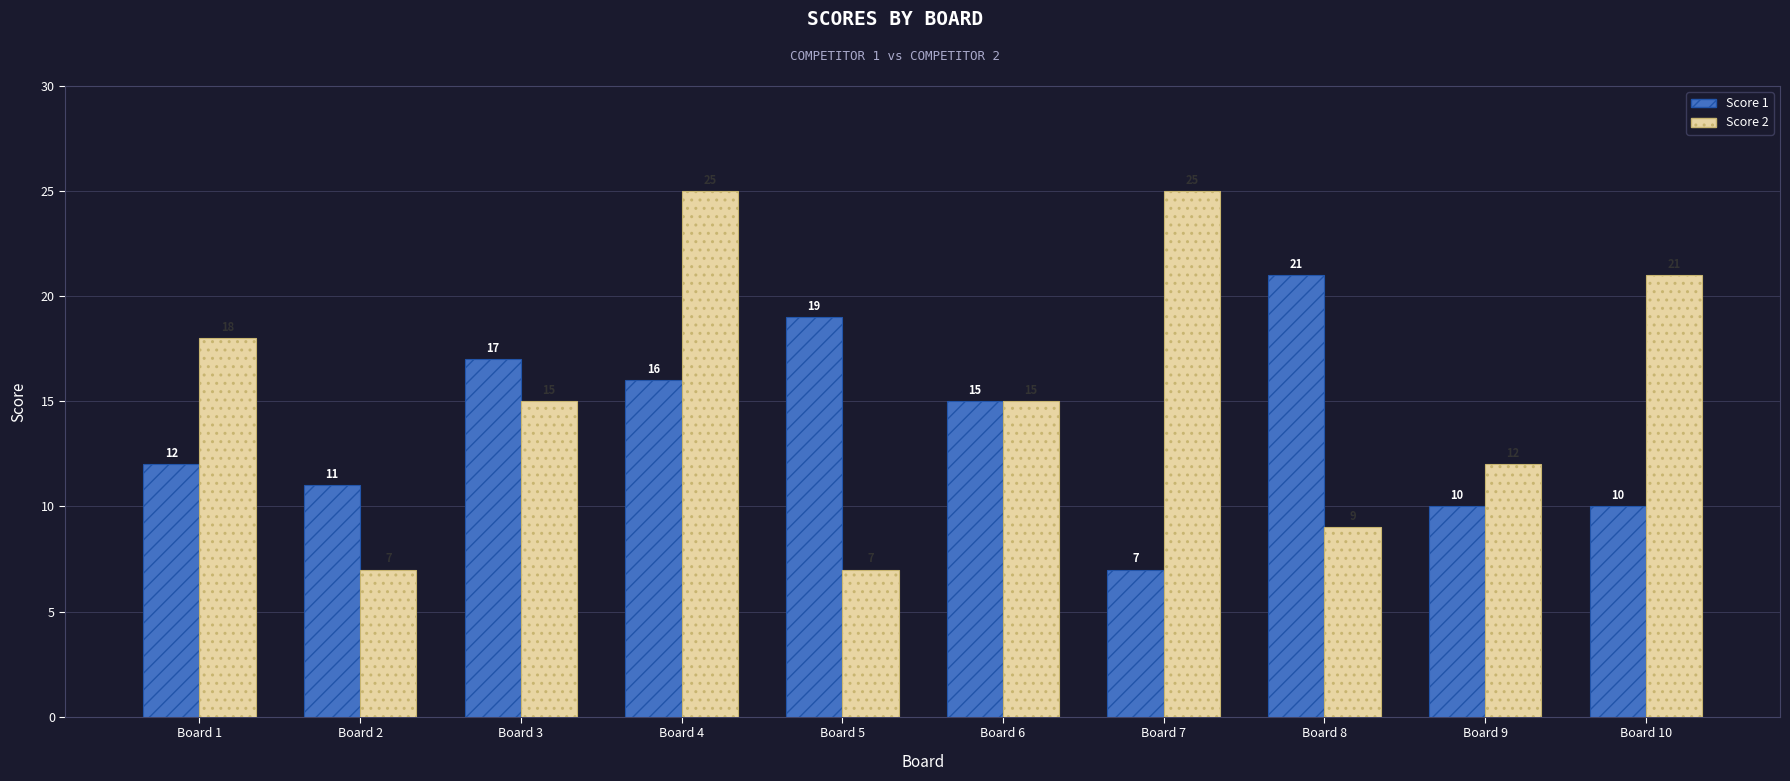

How many data points in Score 1 are less than 15?

5